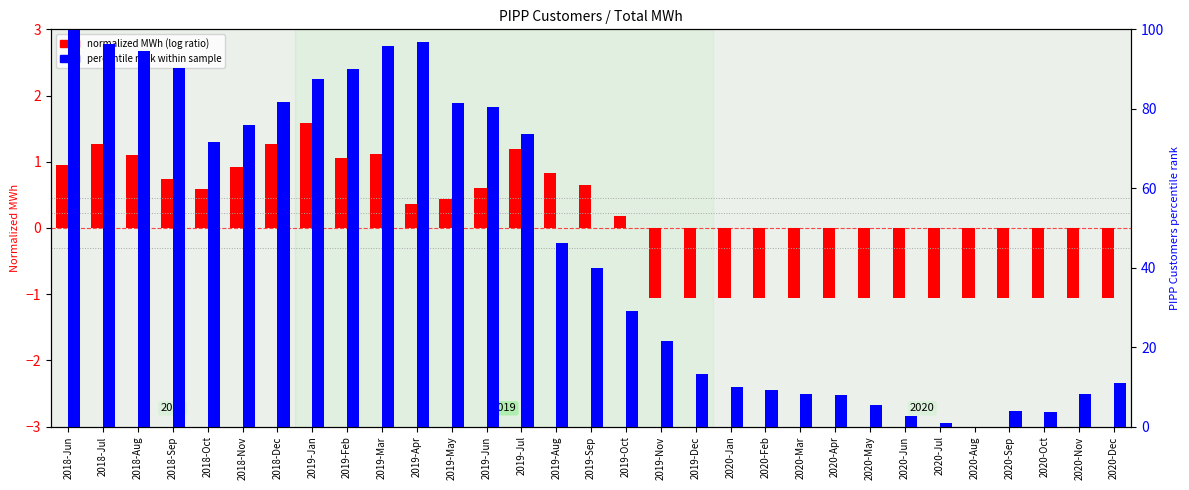

Reading left to right, transcribe all the data shown in this chart.

normalized MWh (log ratio style): 1.0	1.3	1.1	0.7	0.6	0.9	1.3	1.6	1.1	1.1	0.4	0.4	0.6	1.2	0.8	0.7	0.2	-1.1	-1.1	-1.1	-1.1	-1.1	-1.1	-1.1	-1.1	-1.1	-1.1	-1.1	-1.1	-1.1	-1.1
percentile rank within sample: 100.0	96.2	94.5	90.3	71.5	75.9	81.7	87.5	89.9	95.8	96.7	81.4	80.3	73.6	46.3	39.9	29.0	21.6	13.1	9.9	9.1	8.1	8.0	5.4	2.6	0.9	0.0	3.8	3.7	8.1	11.0